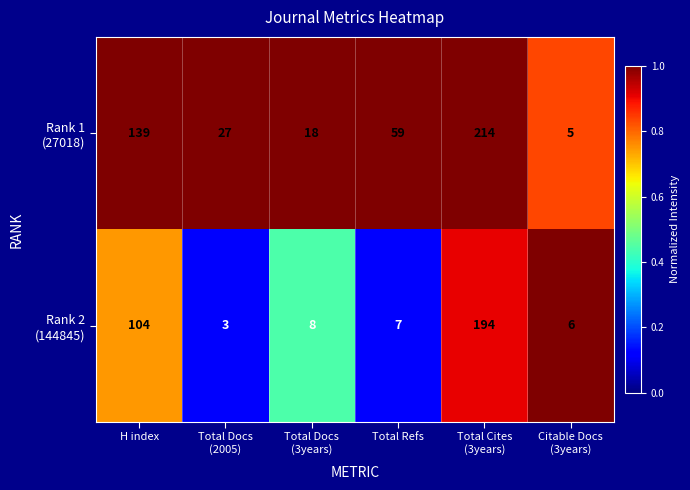

What is the difference between the highest and lowest values at H index?

35